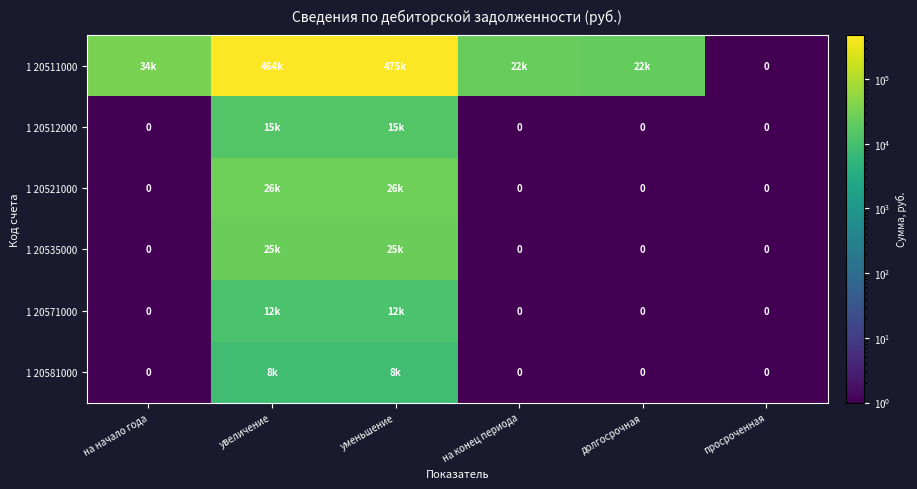

The 1 20521000 series shows 26362.9 at уменьшение. True or false?

True